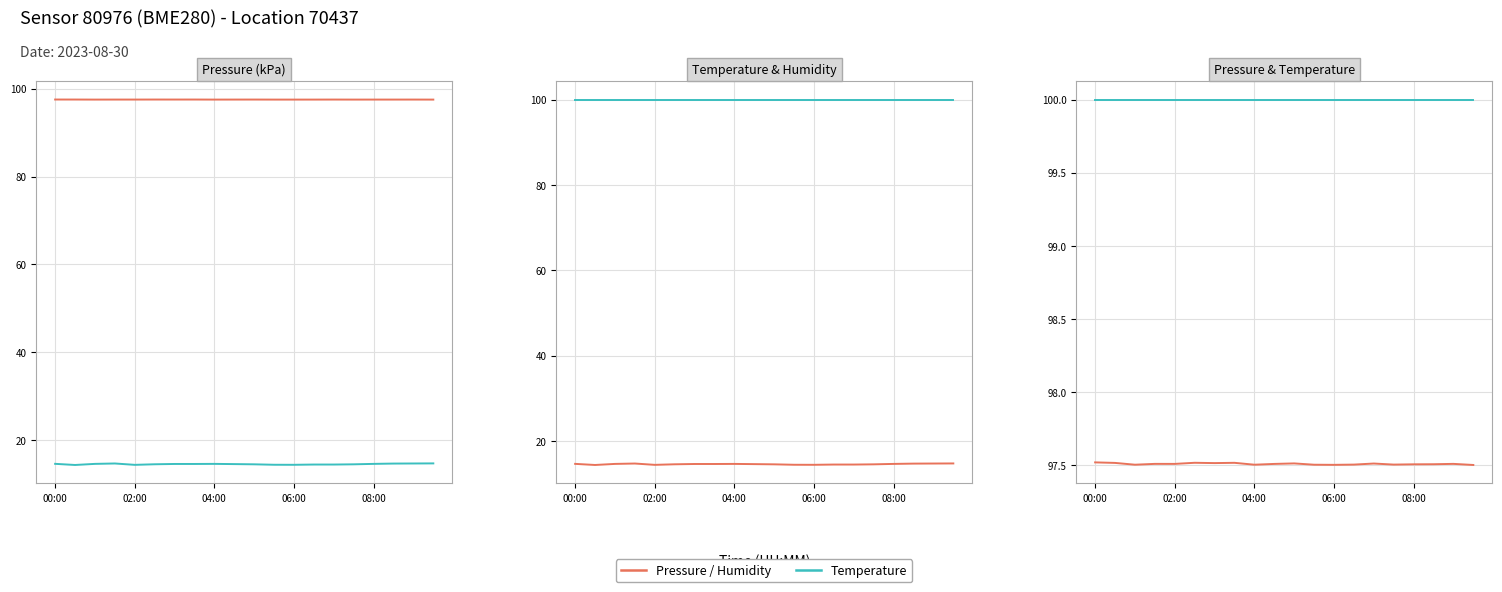

List the series in order of their peak value, lowest first.

Temperature (°C), Pressure (kPa), Humidity (%)